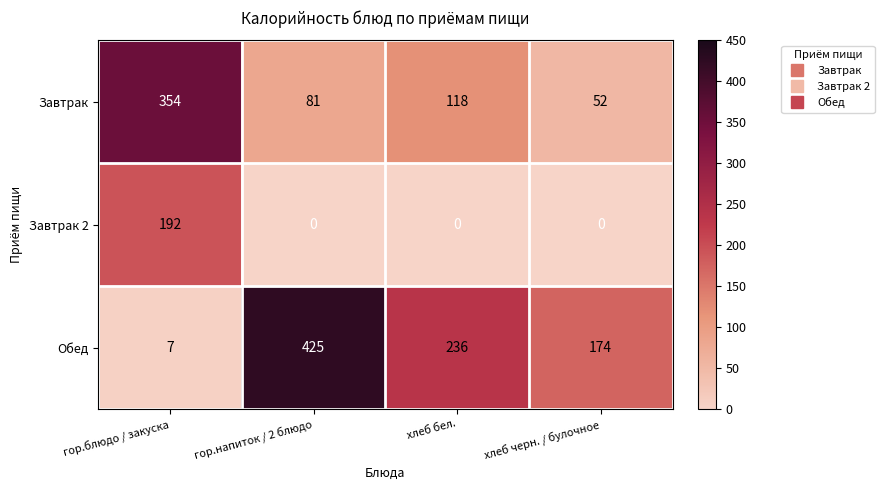

At how many categories does at least one series exceed 389?

1